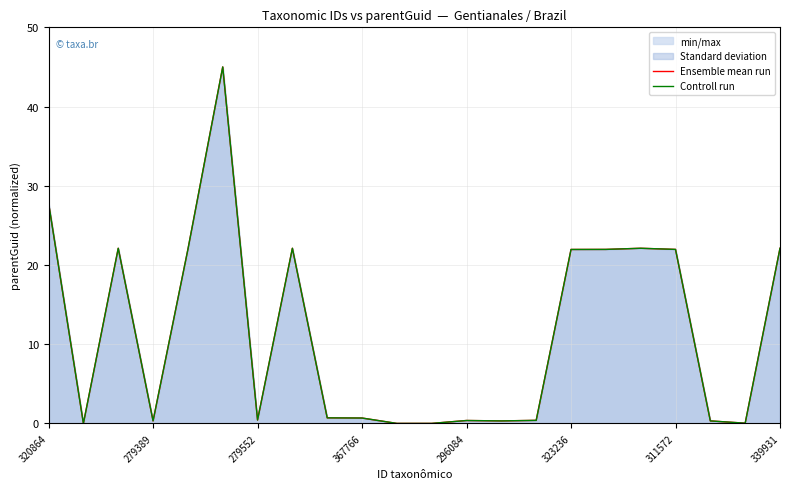

True or false: Ensemble mean run has a value of 0.5 at 14.

False